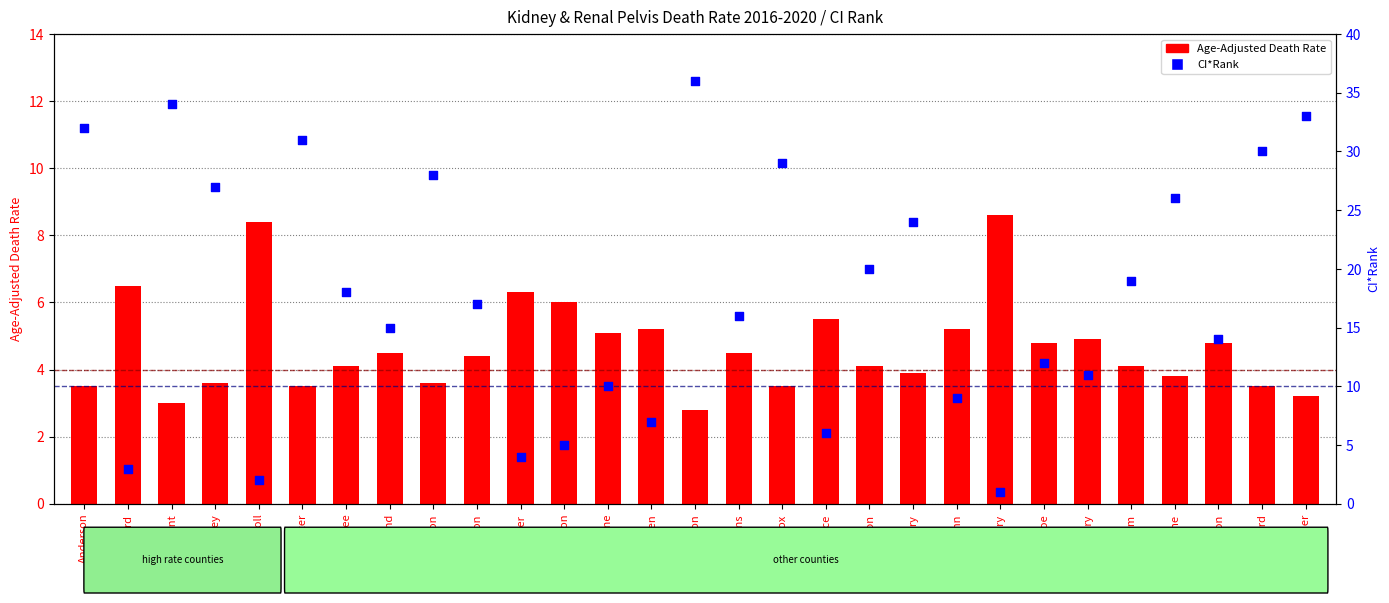

At which category is the sum across all series the highest?

Hamilton